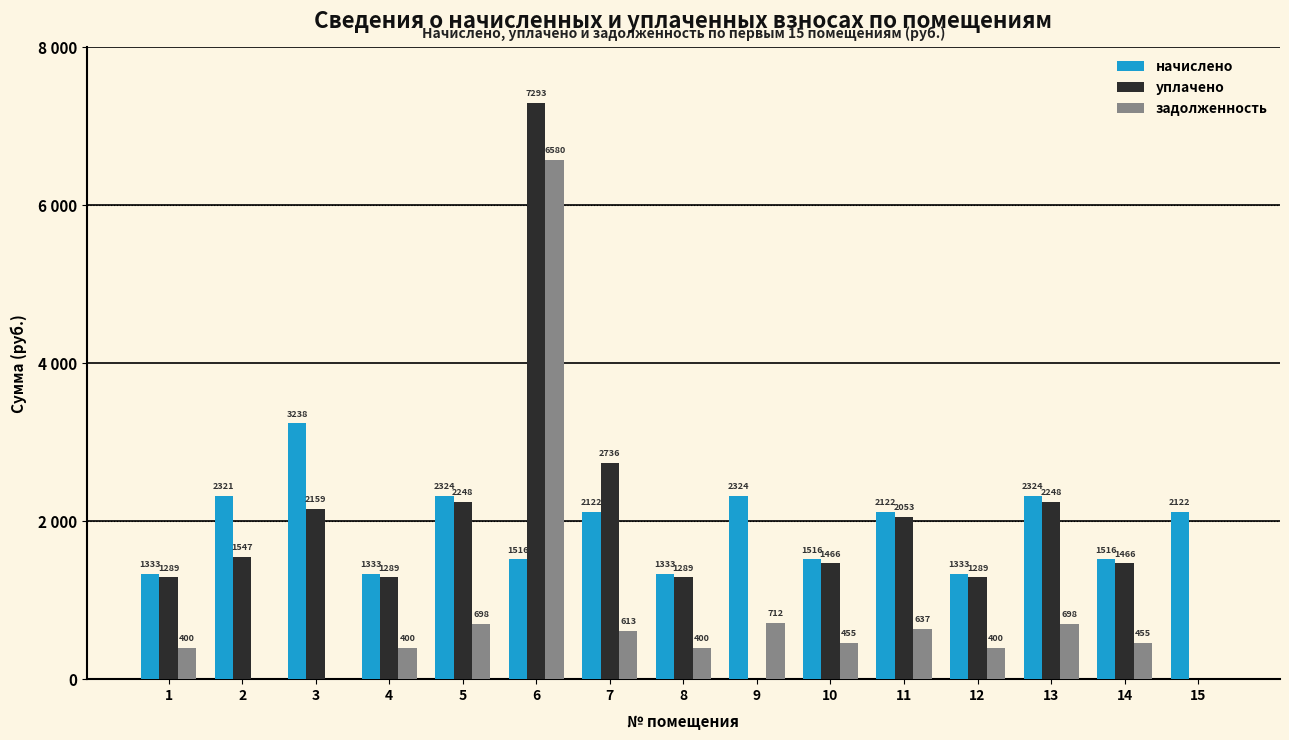

Reading left to right, list all the values displayed in this chart.

начислено: 1333.3	2321.7	3238.5	1333.3	2324.8	1516.7	2122.8	1333.3	2324.8	1516.7	2122.8	1333.3	2324.8	1516.7	2122.8
уплачено: 1289.6	1547.8	2159.0	1289.6	2248.5	7293.6	2736.5	1289.6	0.0	1466.9	2053.1	1289.6	2248.5	1466.9	0.0
задолженность: 400.7	0.0	0.0	400.7	698.6	6580.7	613.8	400.7	712.6	455.8	637.9	400.7	698.6	455.8	0.0